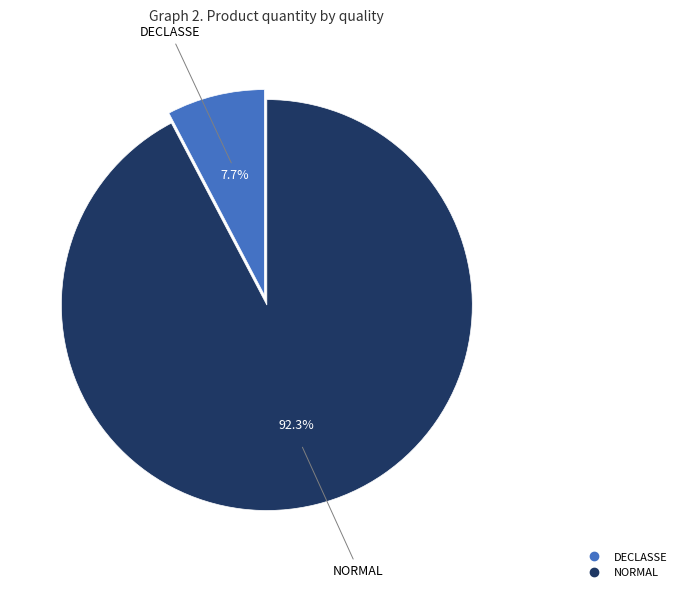

Combined, do NORMAL and DECLASSE account for over 50%?

Yes